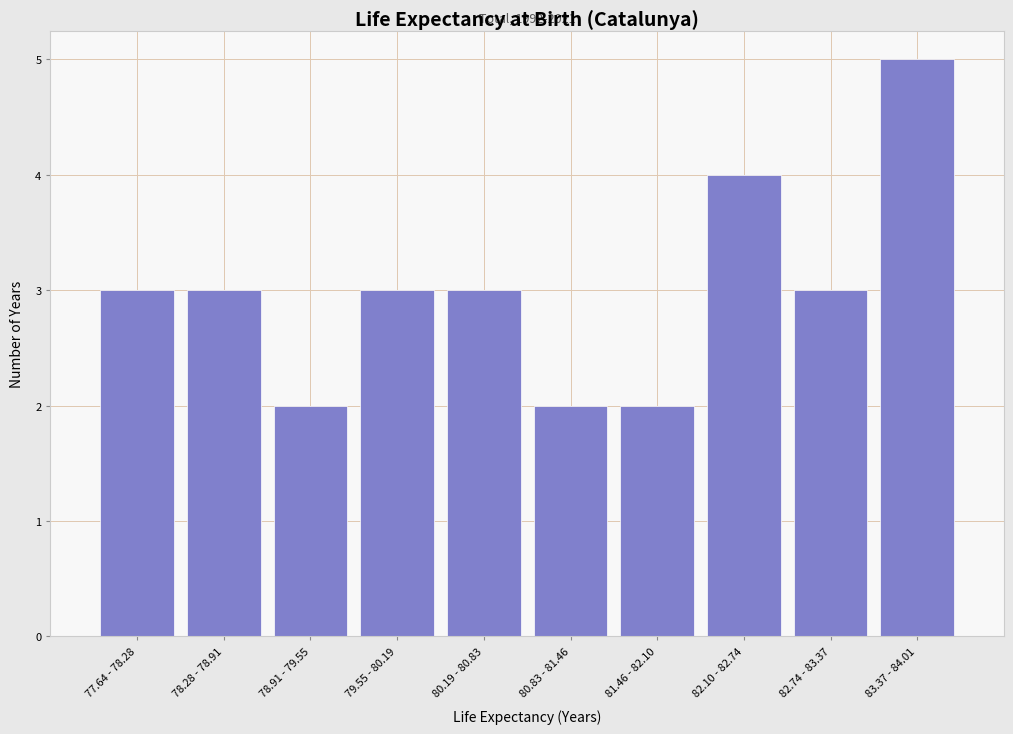

Reading right to left, list all the values displayed in this chart.

83.37 - 84.01=5	82.74 - 83.37=3	82.10 - 82.74=4	81.46 - 82.10=2	80.83 - 81.46=2	80.19 - 80.83=3	79.55 - 80.19=3	78.91 - 79.55=2	78.28 - 78.91=3	77.64 - 78.28=3